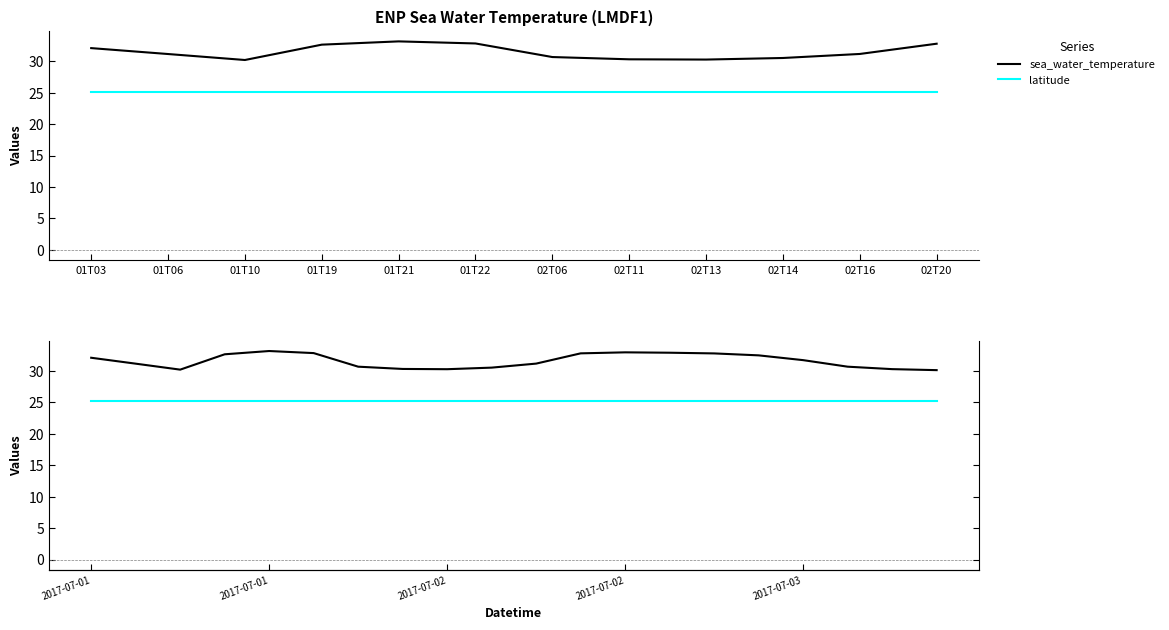

The value of latitude at 2017-07-03 is 8.8. True or false?

False